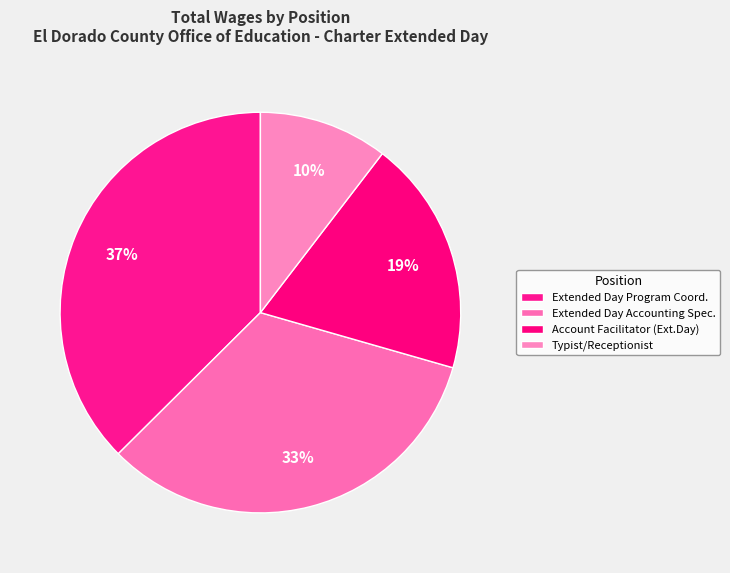

Which category has the biggest portion of the pie?

Extended Day Program Coord.